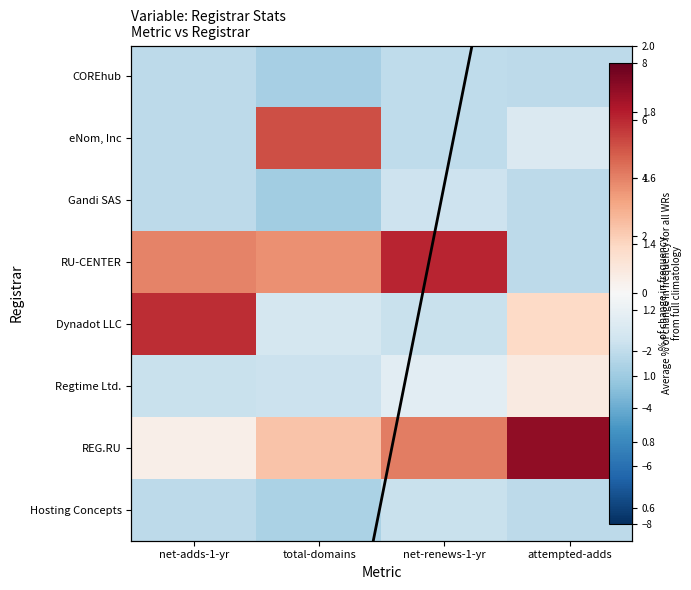

Rank the series at total-domains from lowest to highest value.

Gandi SAS, COREhub, Hosting Concepts, Regtime Ltd., Dynadot LLC, REG.RU, RU-CENTER, eNom, Inc